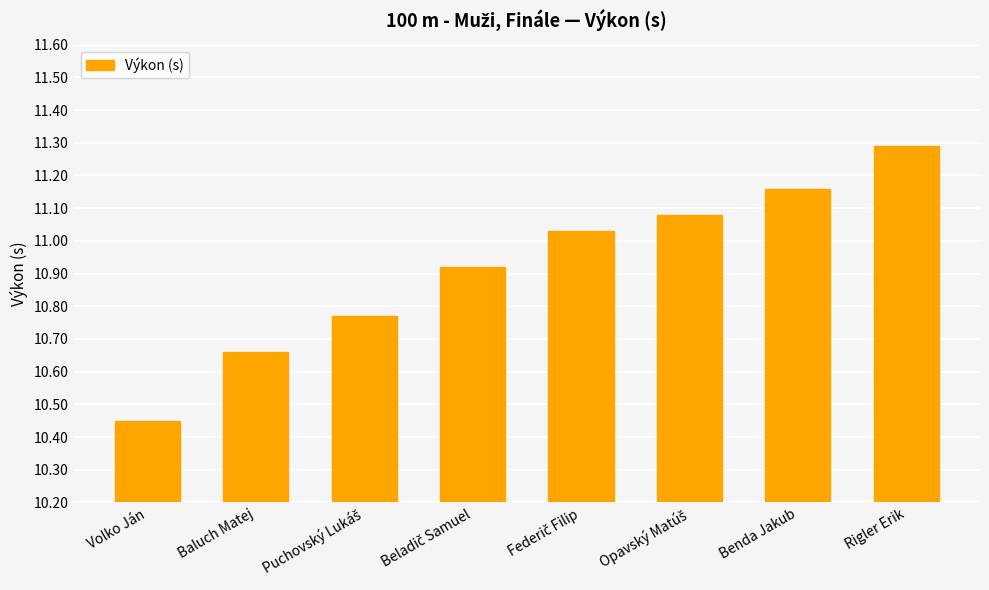

True or false: the data shows 15.6 at Baluch Matej.

False